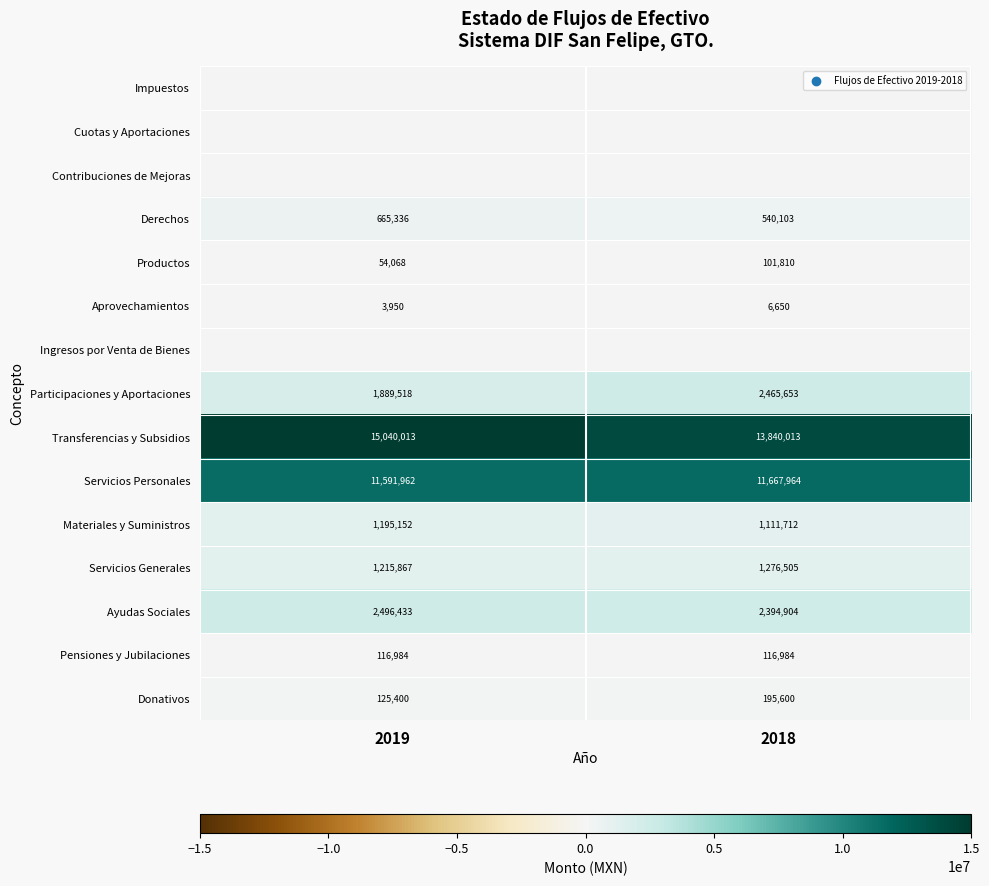

How many series are shown in this chart?

15